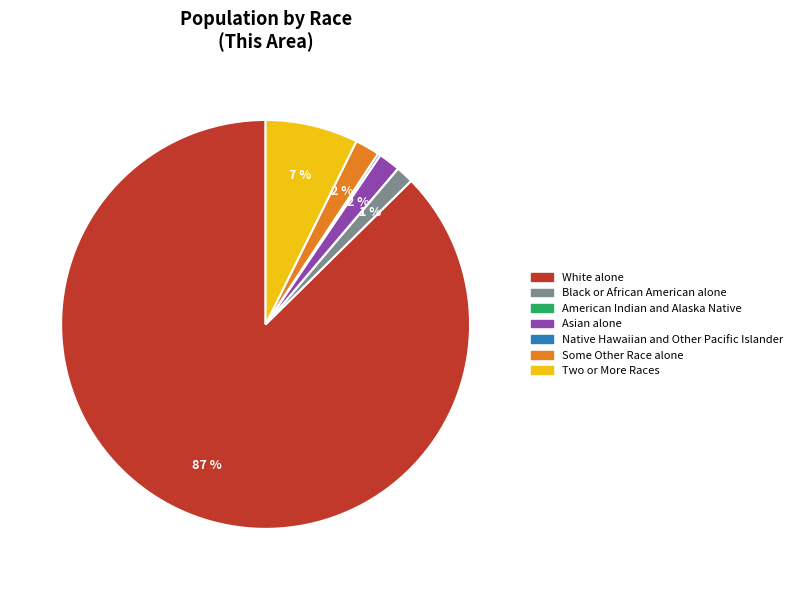

To the nearest percent, what is the average slice percentage?

14%